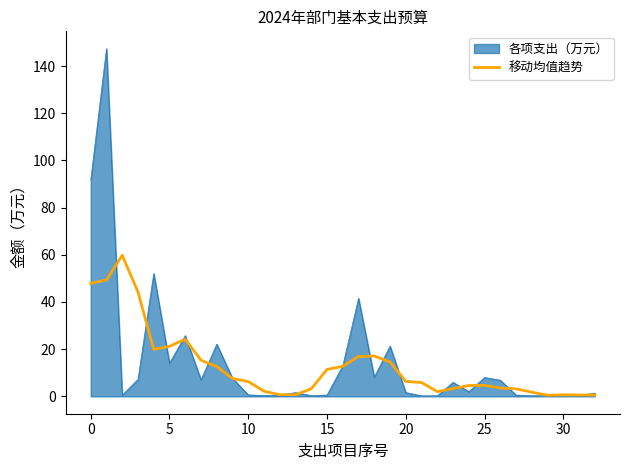

What is the maximum value for 各项支出（万元）?

147.3